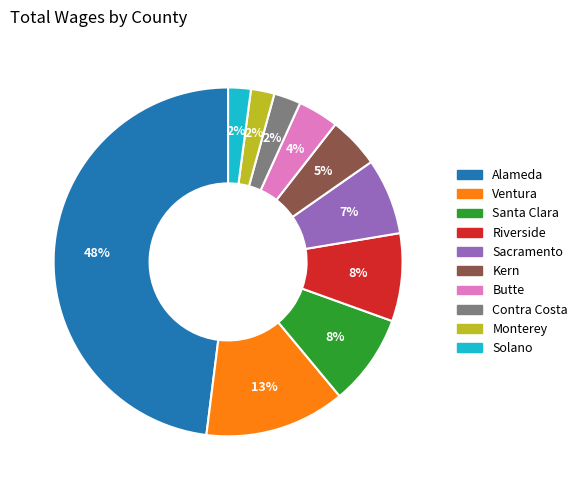

Is it true that Monterey is 2% of the pie?

True